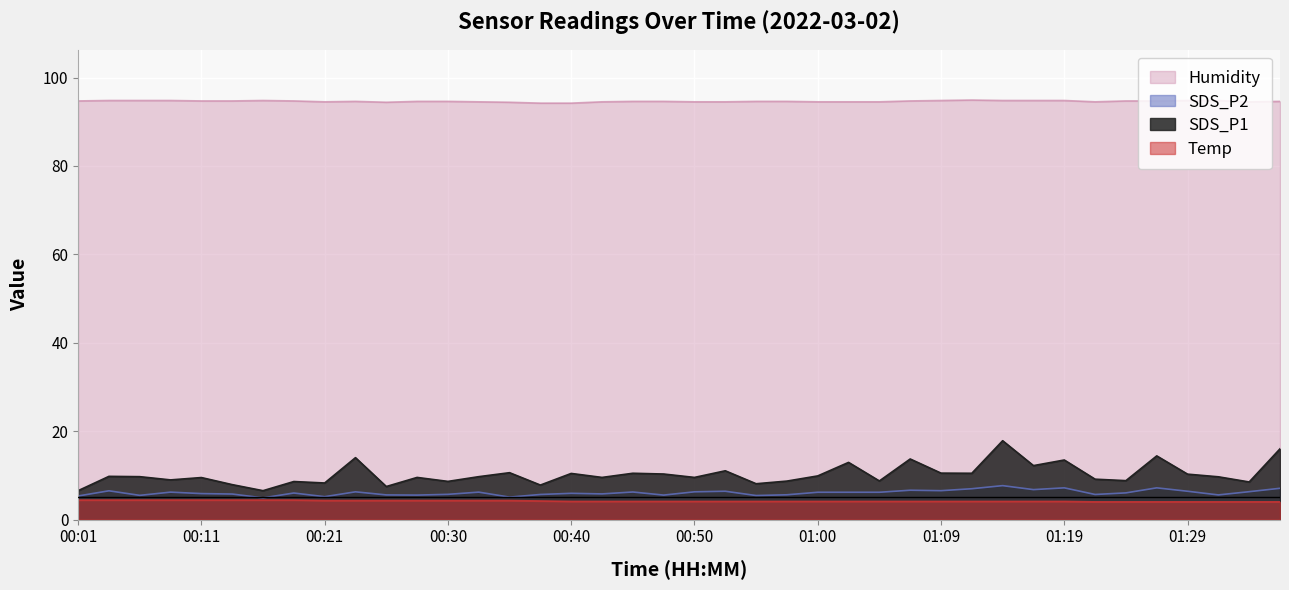

True or false: SDS_P1 has more than 0 interior local peaks.

True